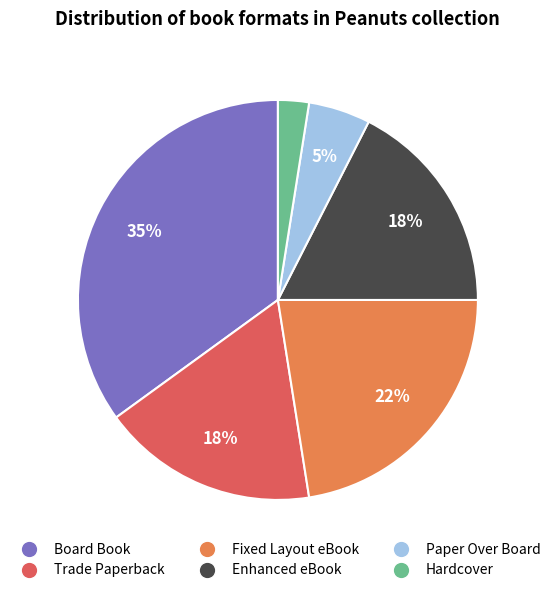

Does Hardcover account for over 50% of the chart?

No